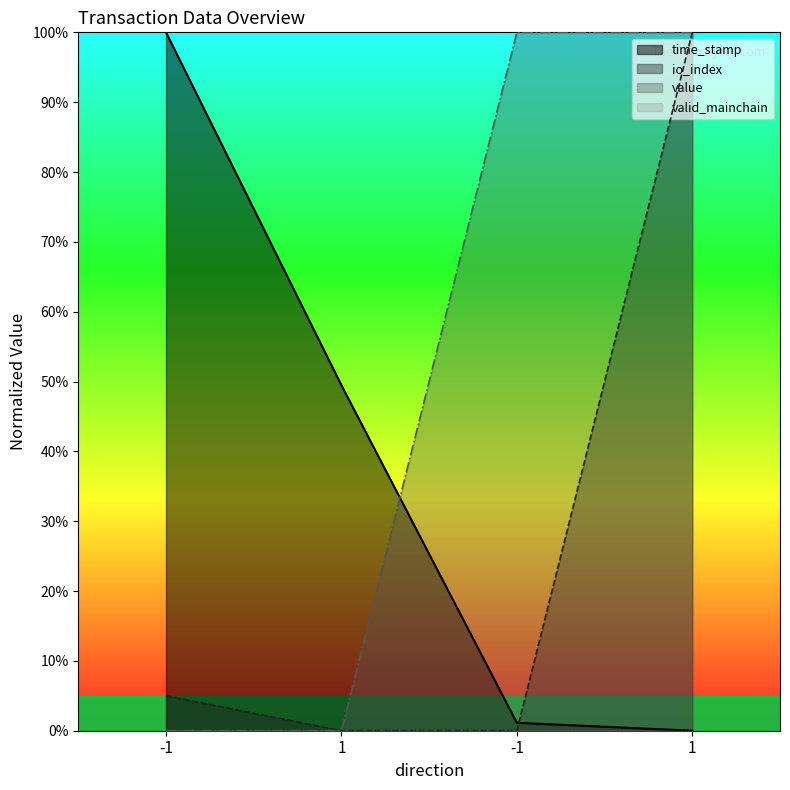

How many categories are shown in the chart?

4